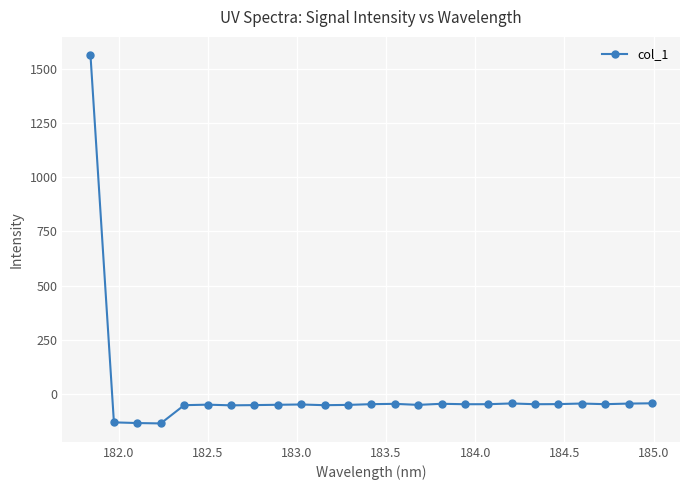

True or false: the data has more than 0 interior local peaks.

True